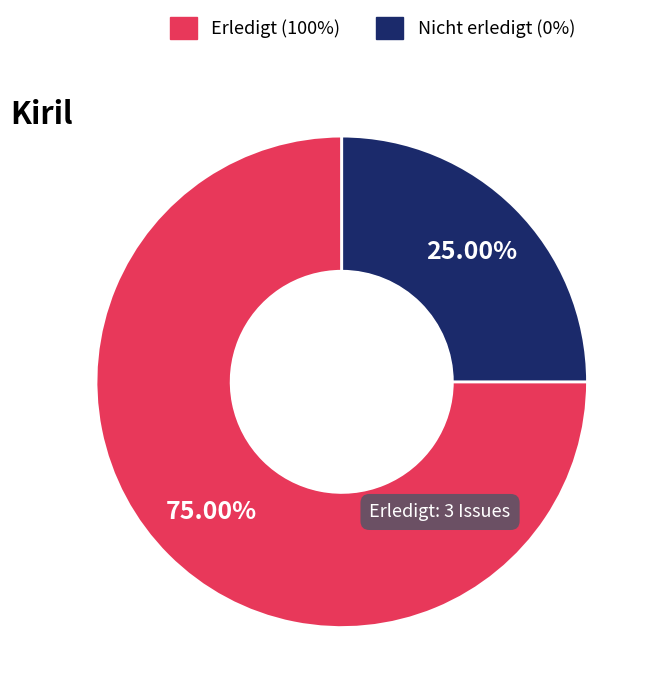

Does any single category account for the majority?

Yes